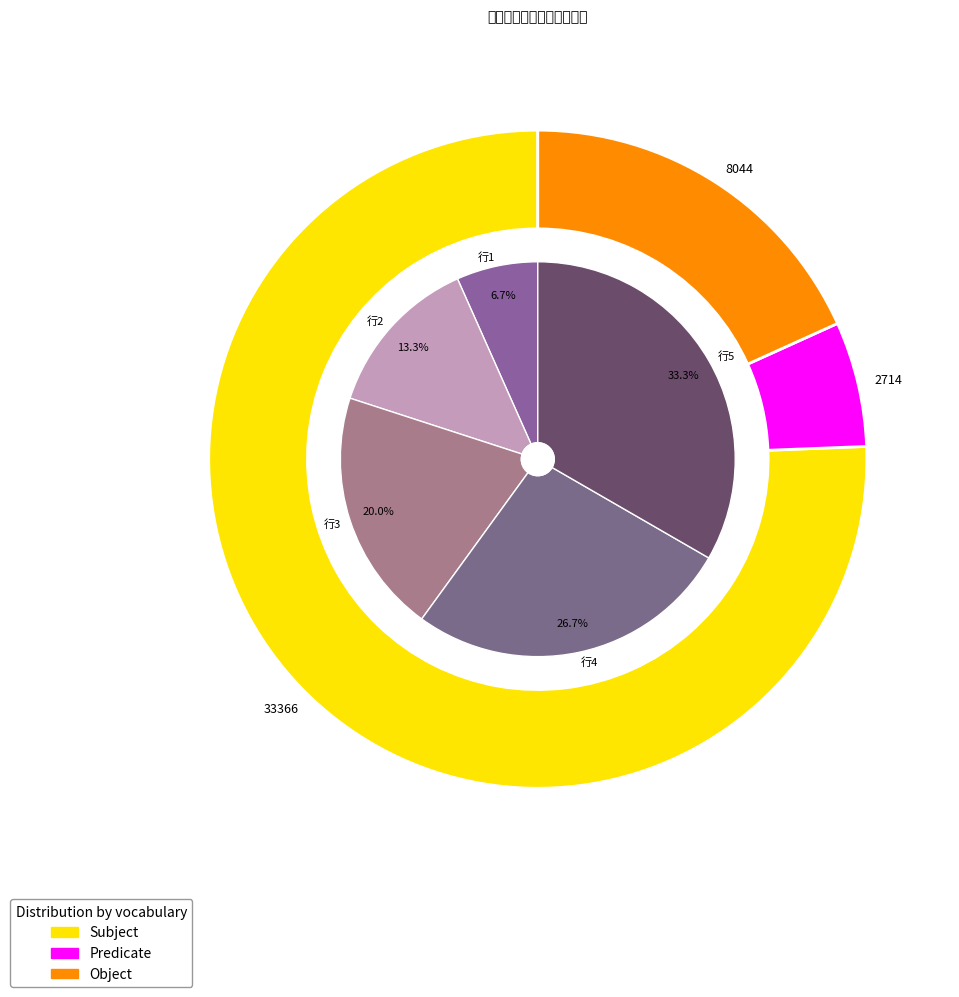

What percentage is the 专业名称 slice, to the nearest percent?

33%